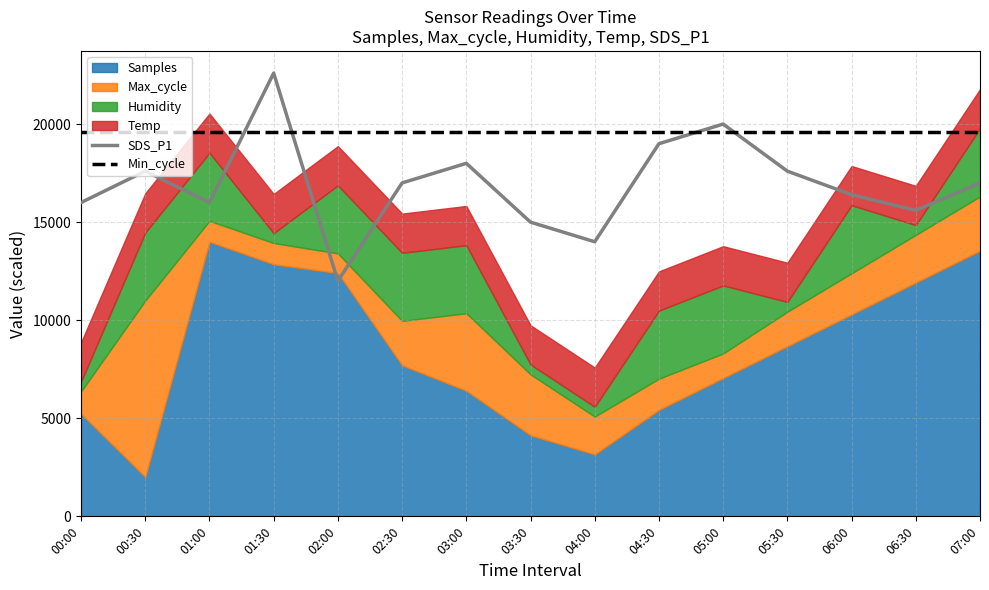

The SDS_P1 series shows 15600.0 at 06:30. True or false?

True